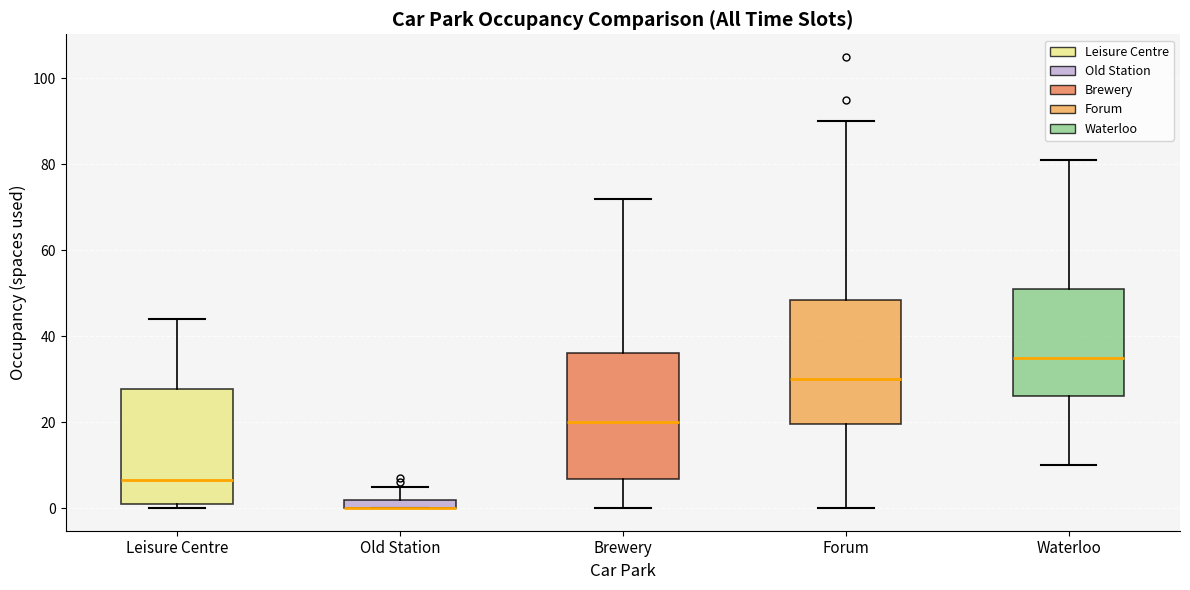

Where does the median line of the box for Forum sit on the y-axis? The values are not printed on the chart, so give them approximately, as read against the axis.

30